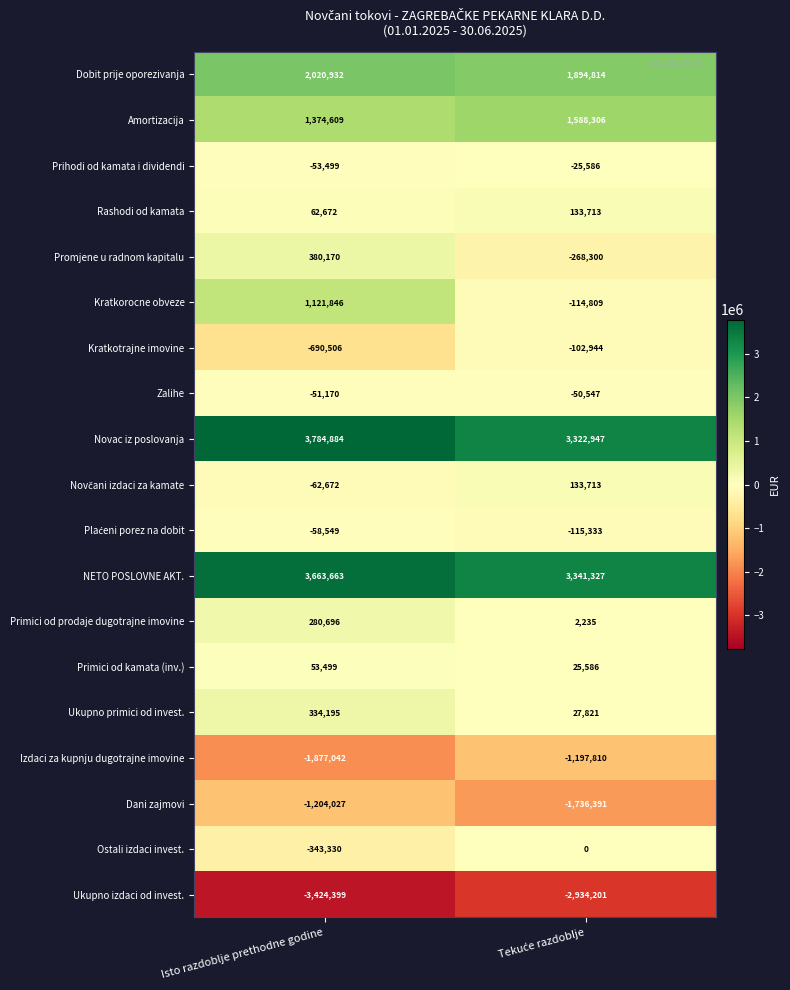

Which series has the largest range (max minus min)?

Kratkorocne obveze